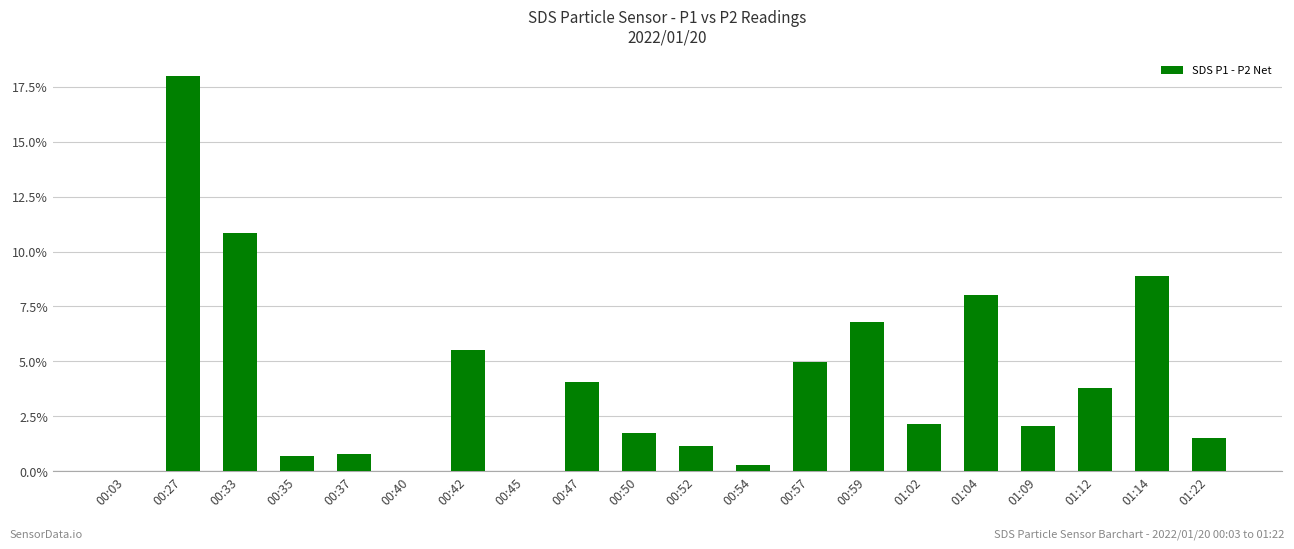

What is the change in value from 00:03 to 00:52?

+1.2